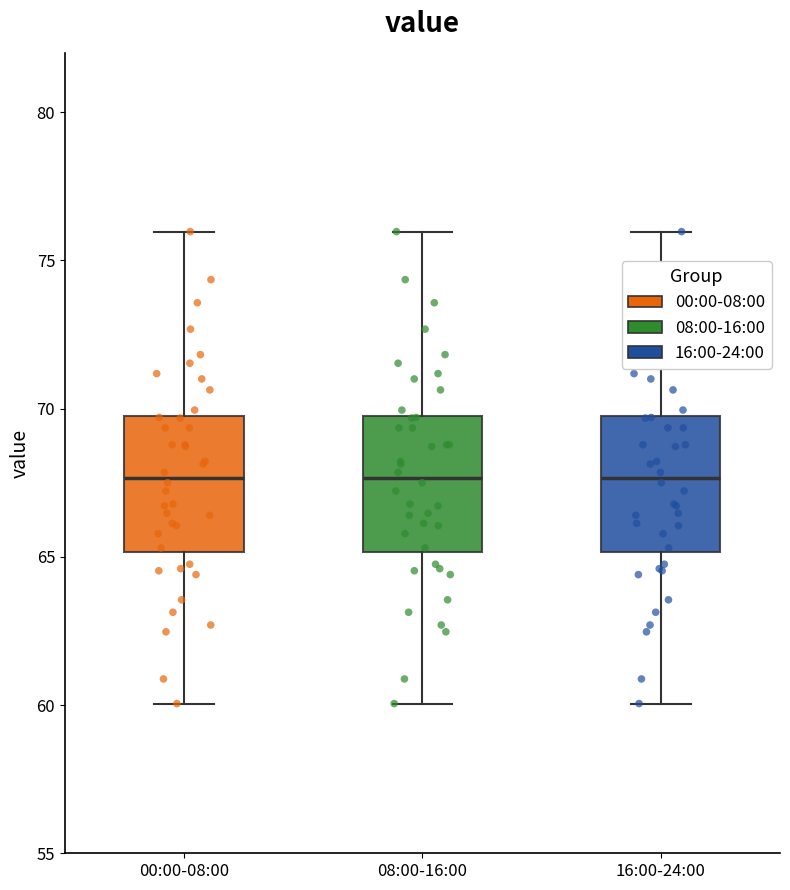

Reading left to right, read every box against the y-axis: the position of its median line, the range the box covers, and the ends of its whiskers. The values are not printed on the chart, so give them approximately, as read against the axis.

00:00-08:00: median 67.5, box 65.0 to 70.0, whiskers 60.0 to 76.0
08:00-16:00: median 67.5, box 65.0 to 70.0, whiskers 60.0 to 76.0
16:00-24:00: median 67.5, box 65.0 to 70.0, whiskers 60.0 to 76.0